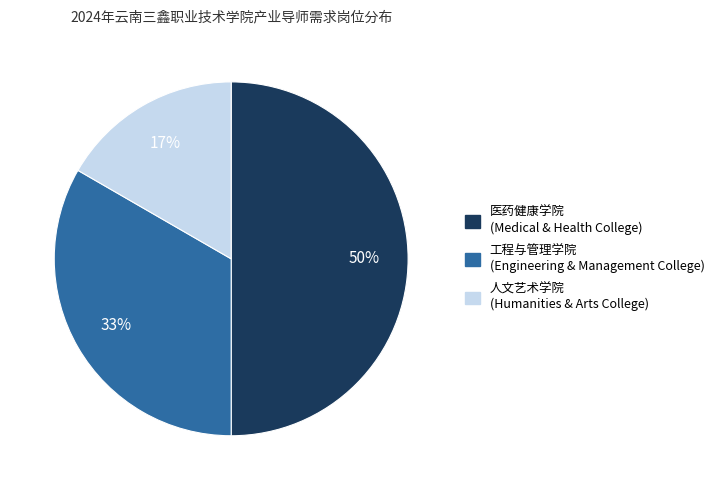

What percentage is the 人文艺术学院 slice, to the nearest percent?

17%